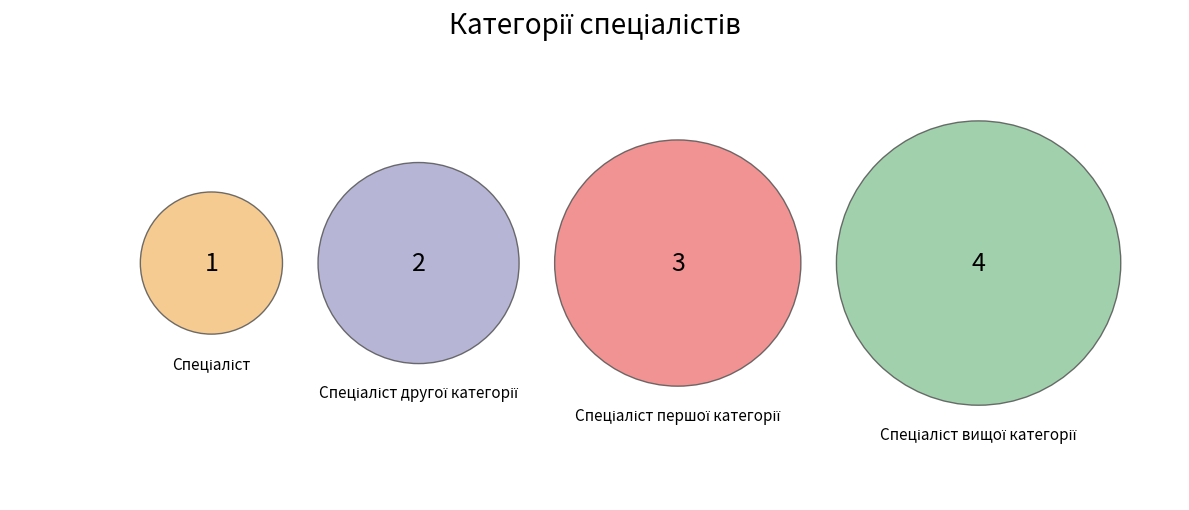

What percentage do Спеціаліст першої категорії and Спеціаліст другої категорії together represent?

50.0%